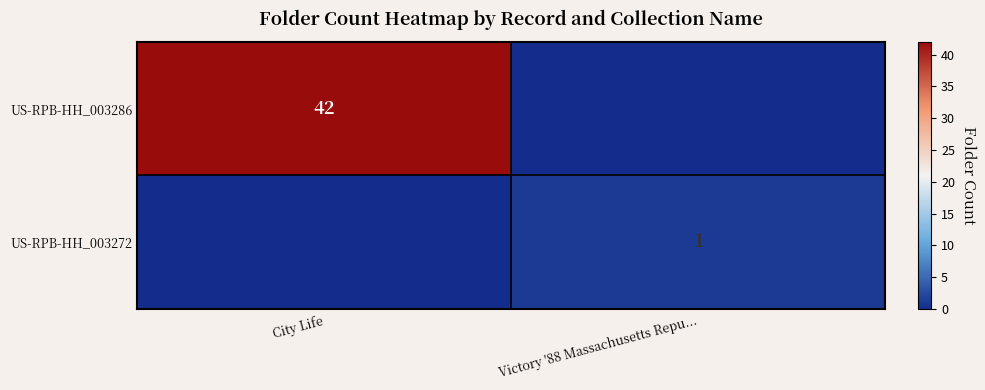

What is the spread (max minus min) of values at City Life?

42